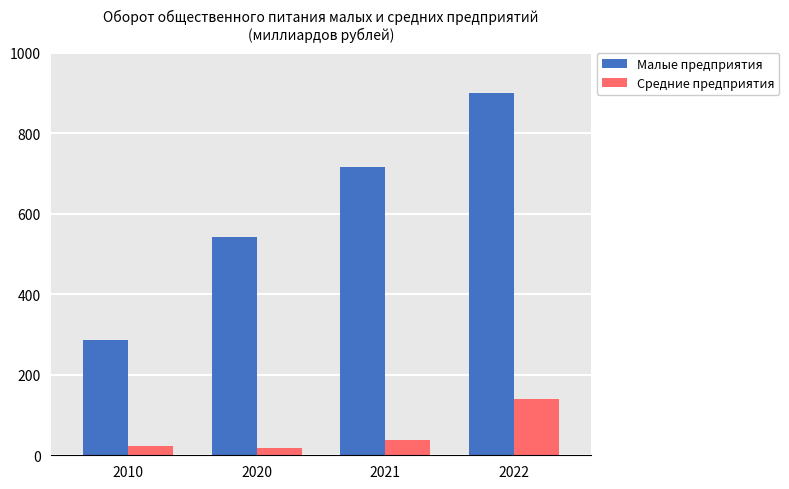

What is the sum of the Средние предприятия values at 2022 and 2020?

159.8